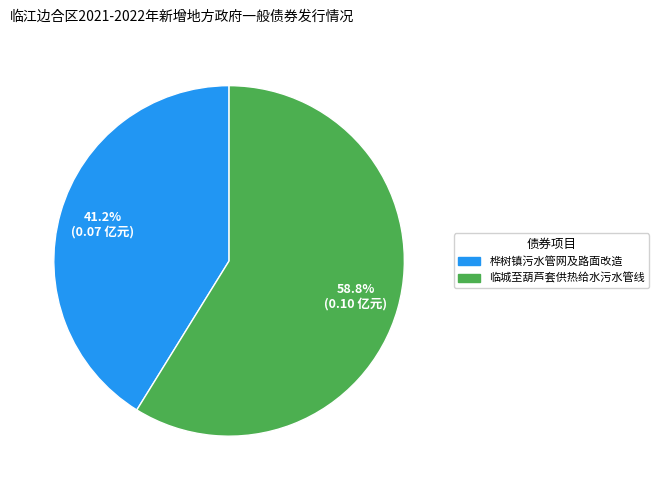

Is there any slice that represents more than half of the pie?

Yes